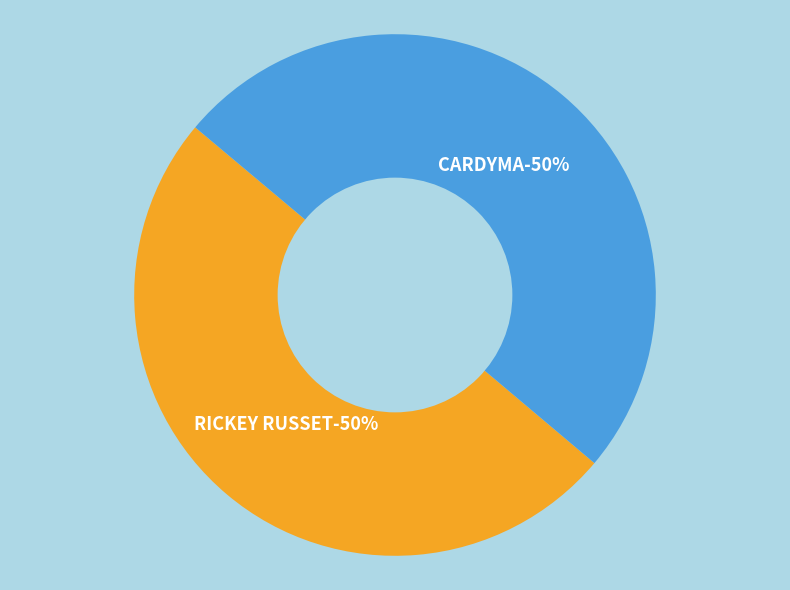

How many segments does this pie chart have?

2